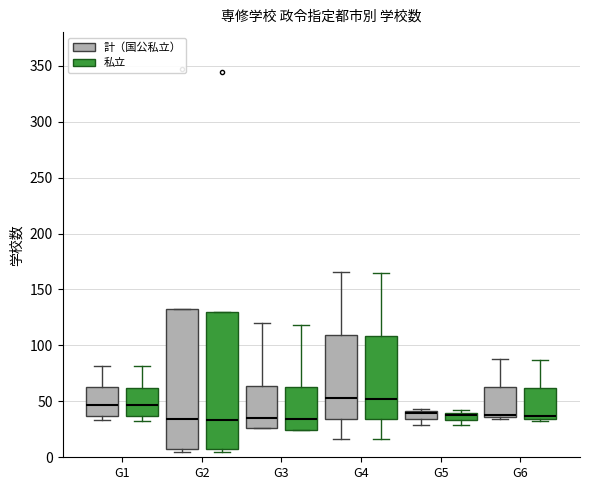

Where does the upper whisker of the box for G3 (私立) end on the y-axis? The values are not printed on the chart, so give them approximately, as read against the axis.

120